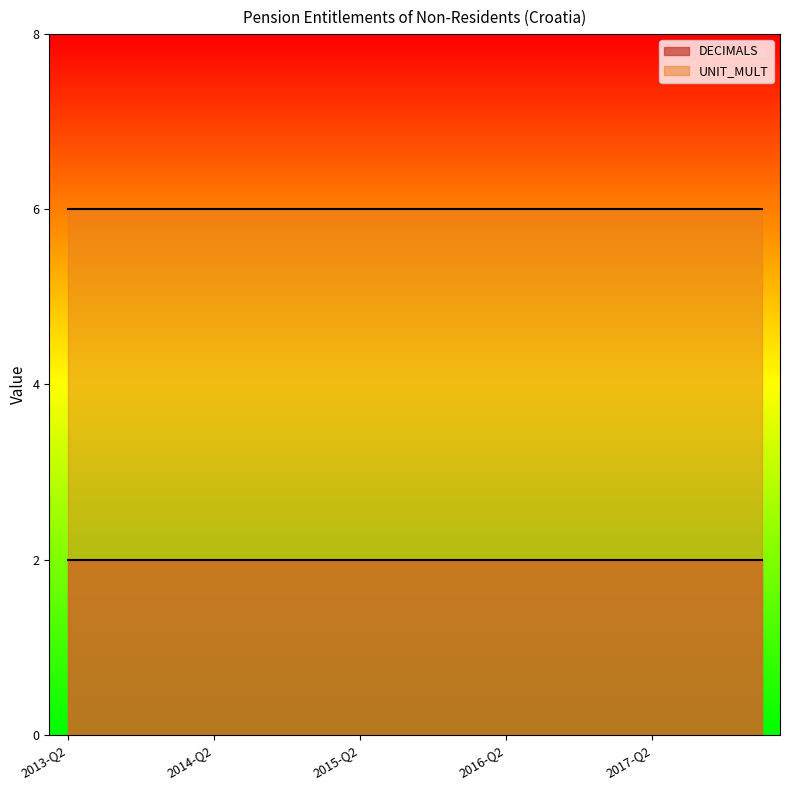

What is the maximum value shown in the chart?

6